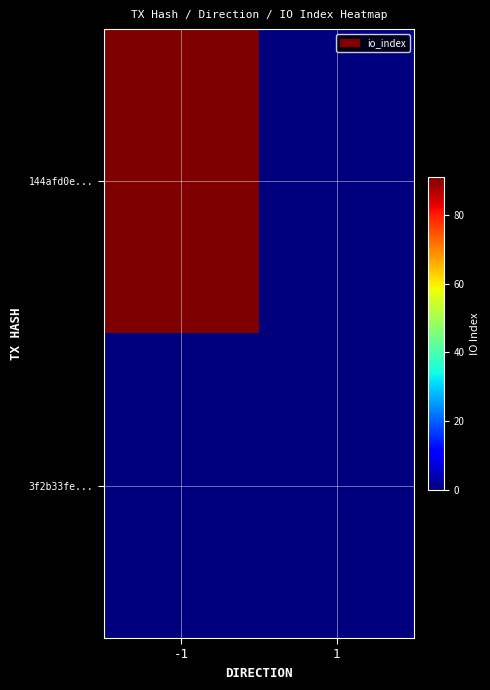

List the series in order of their peak value, highest first.

144afd0e..., 3f2b33fe...